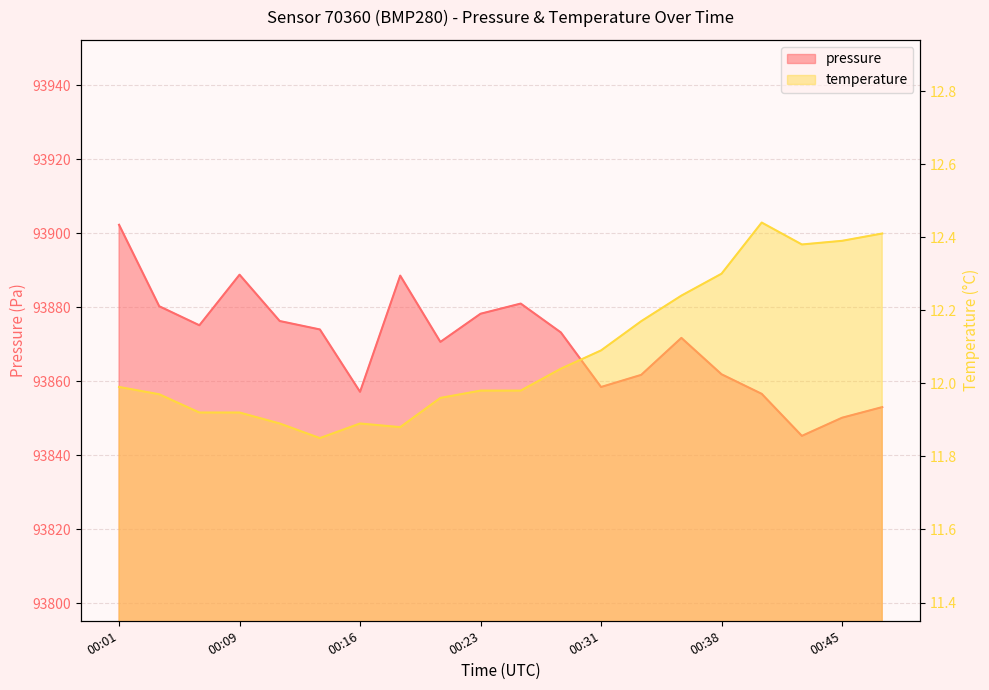

List the series in order of their peak value, lowest first.

temperature, pressure